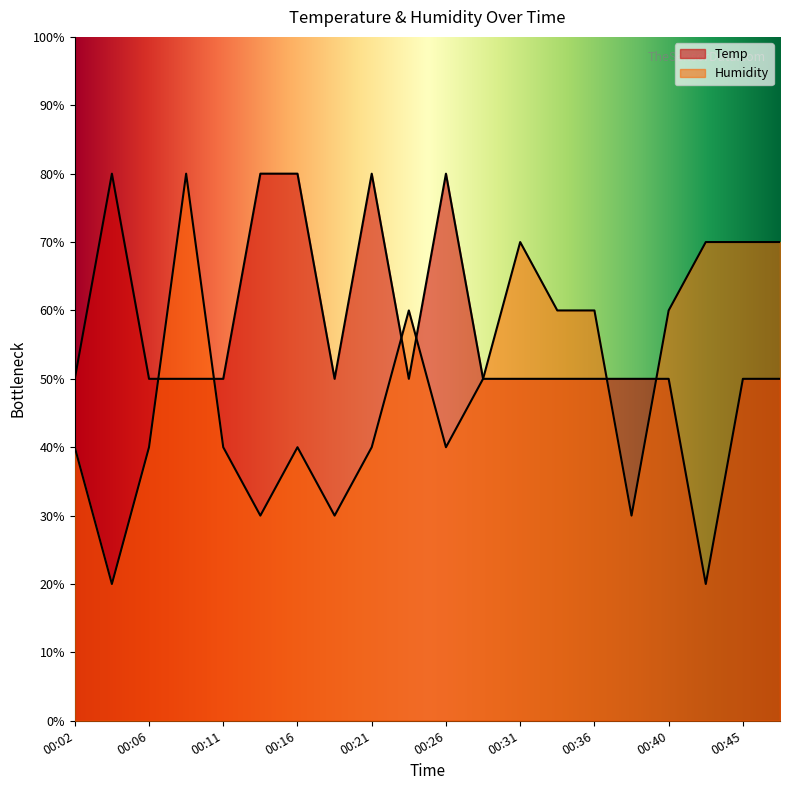

Rank the series at 00:06 from highest to lowest value.

Temp, Humidity